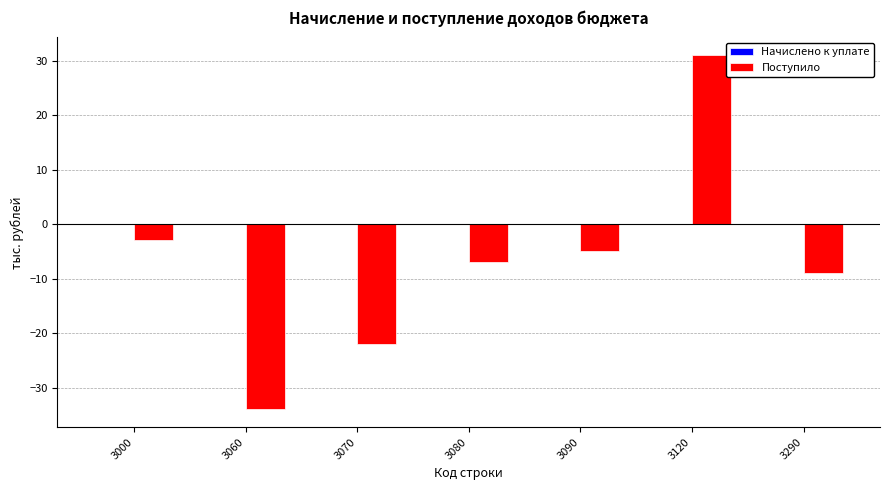

True or false: the data shows -50 at 3060.

False